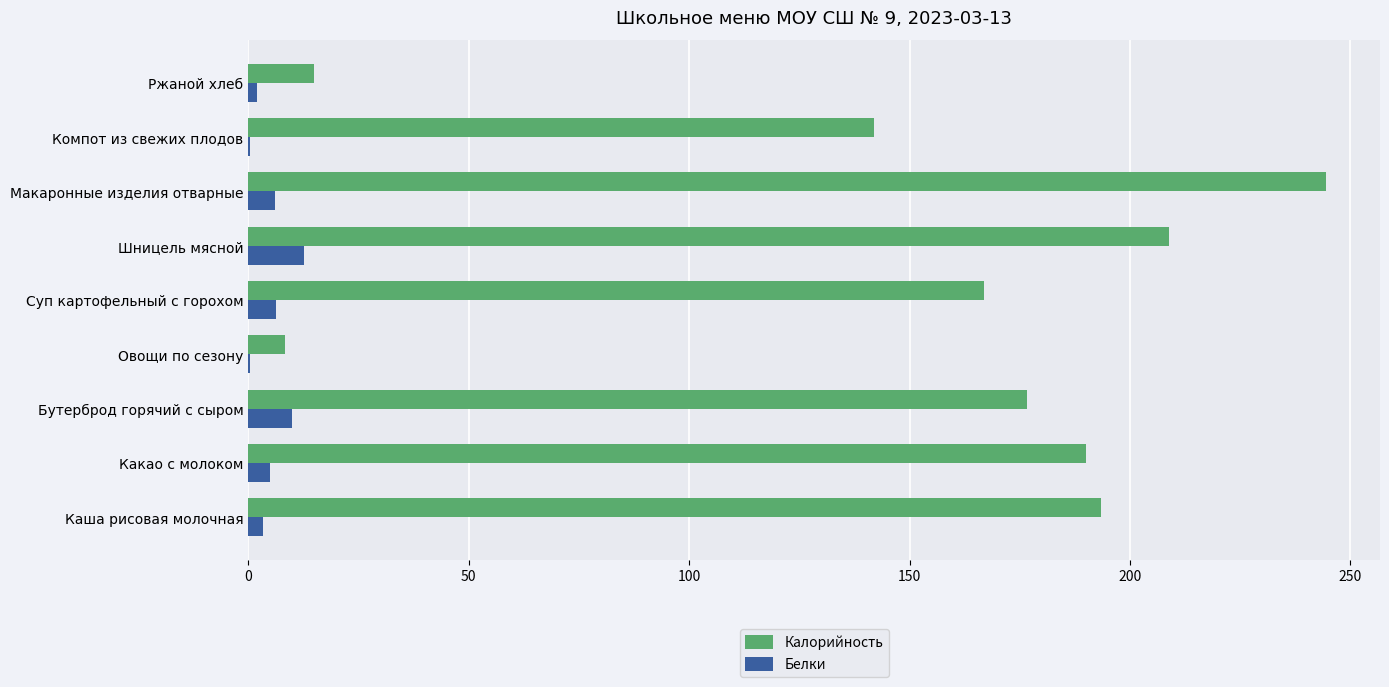

Which label corresponds to the largest value in the chart?

Макаронные изделия отварные